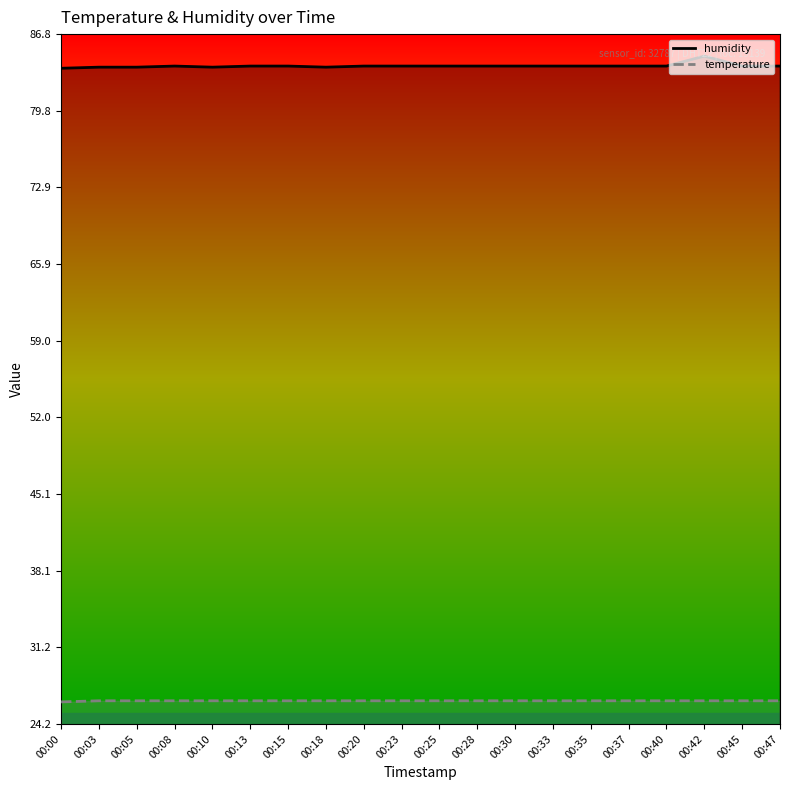

Count the temperature values in the range 26 to 27.

20